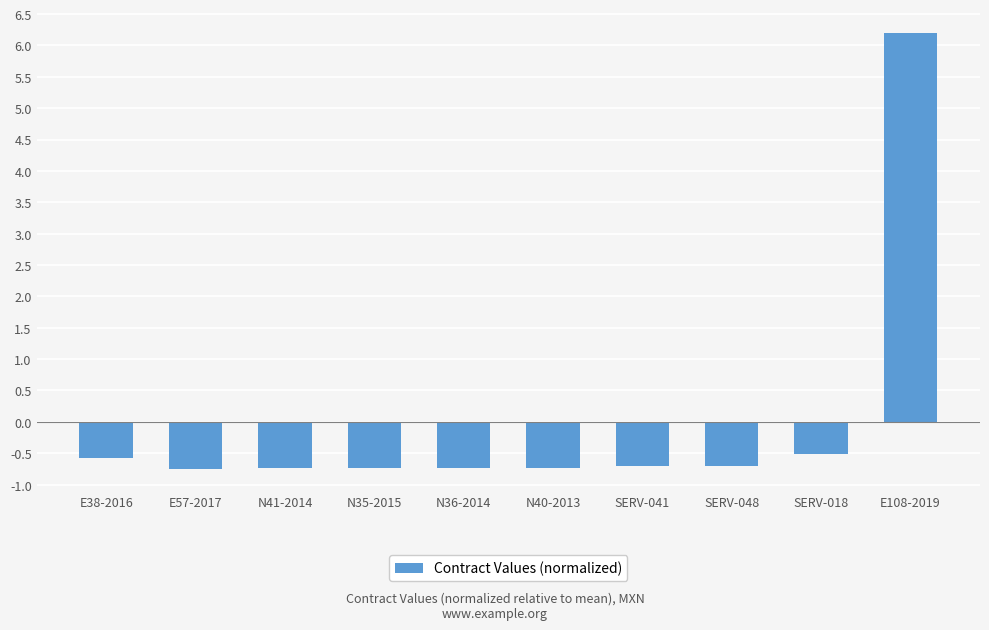

True or false: the data shows -0.2 at N35-2015.

False